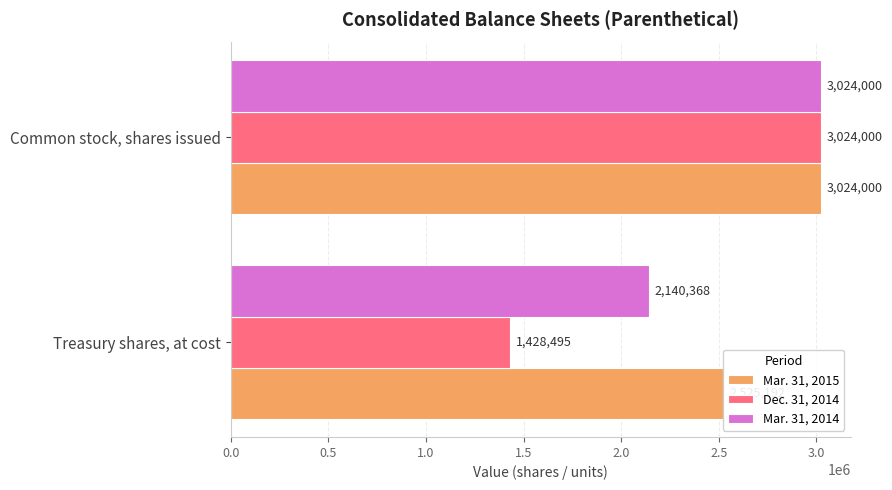

What are all the series names shown in the legend?

Mar. 31, 2015, Dec. 31, 2014, Mar. 31, 2014